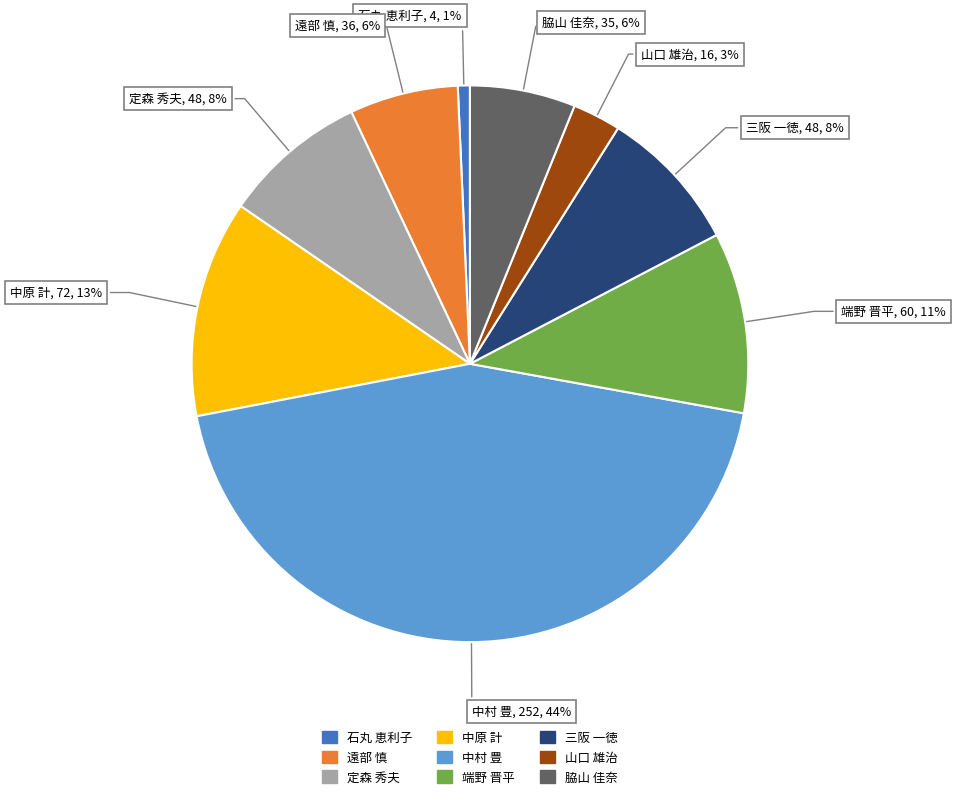

Is the sum of 遠部 慎 and 石丸 恵利子 greater than half?

No